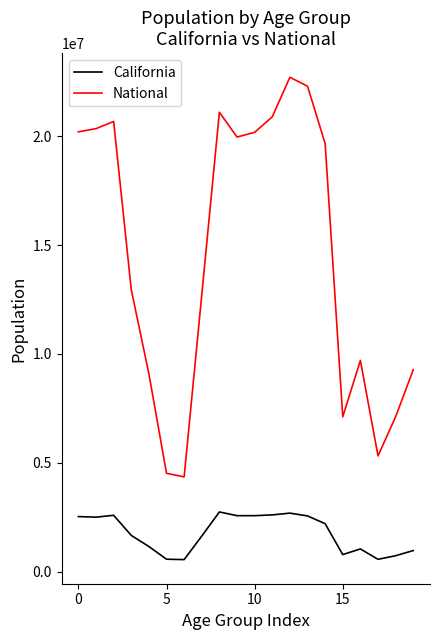

Which series has the largest total across all categories?

National